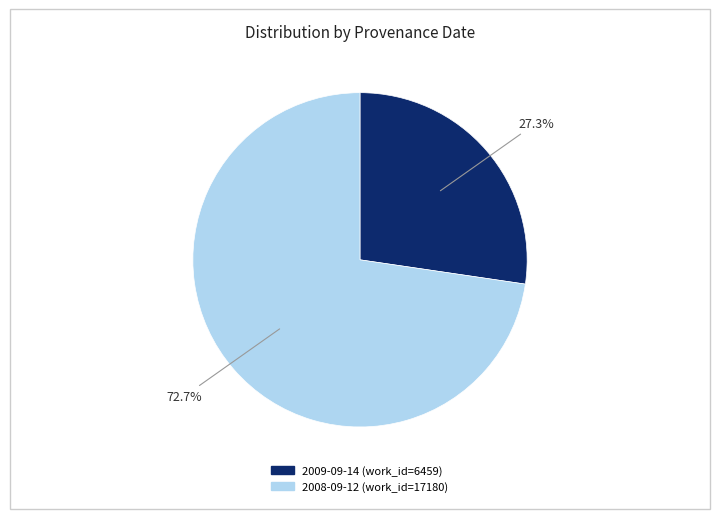

Which category has the smallest portion of the pie?

2009-09-14